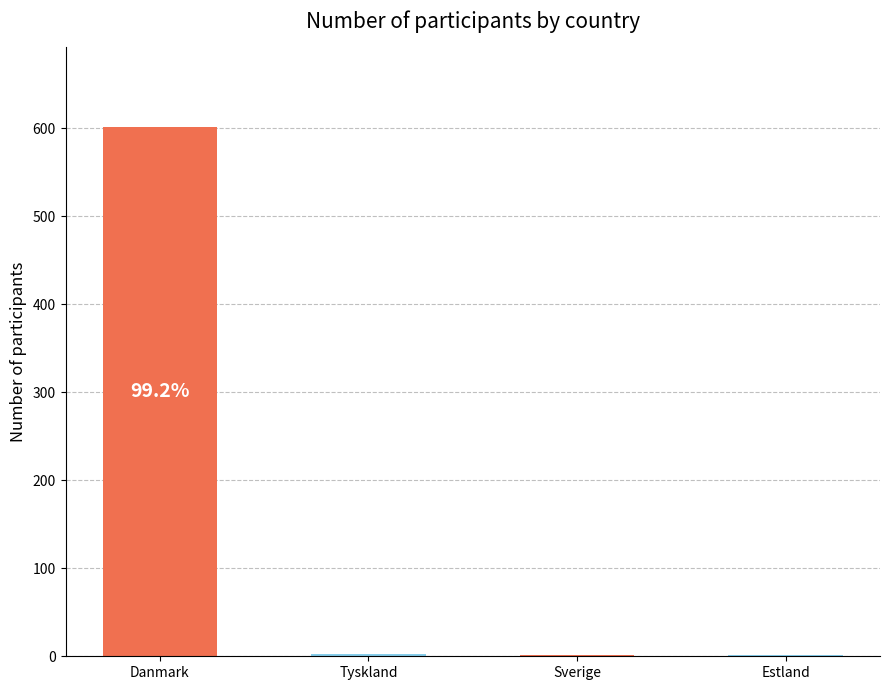

Approximately how many times larger is the value at Sverige compared to Tyskland?

0.3